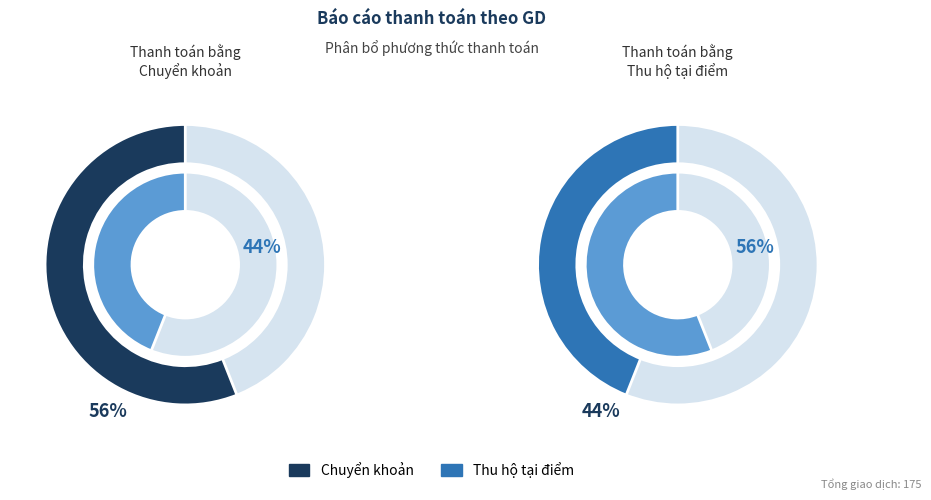

How many slices are in this pie chart?

2